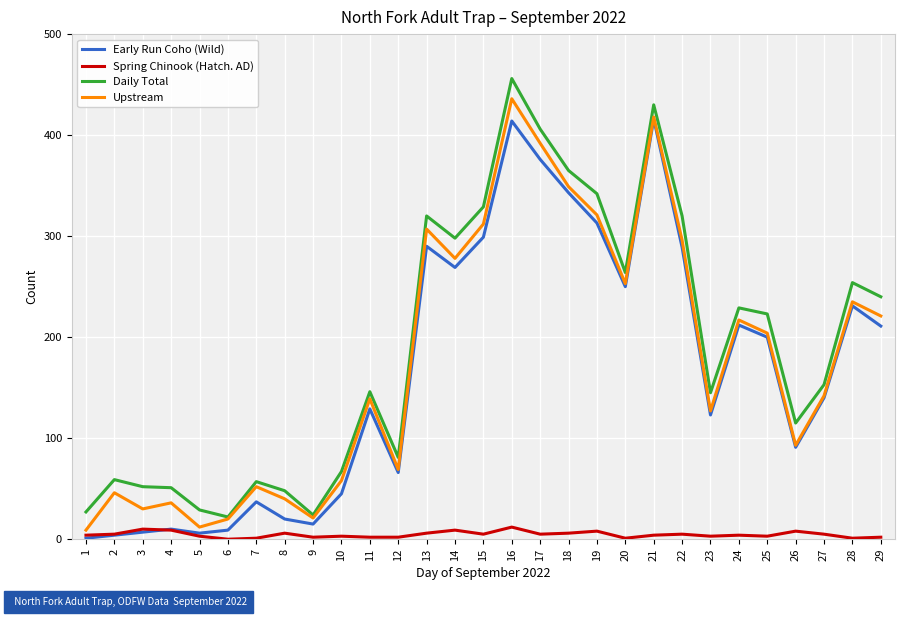

Between 26 and 29, which series saw the biggest shift?

Upstream